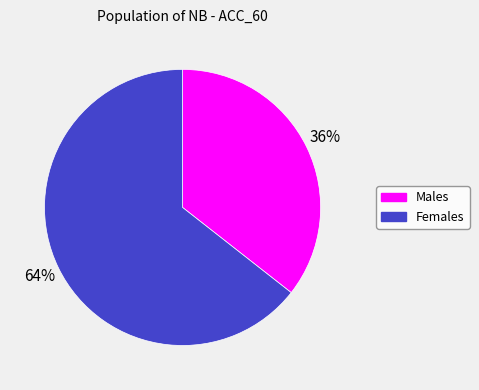

What is the ratio of the value at Males to the value at Females?

0.6